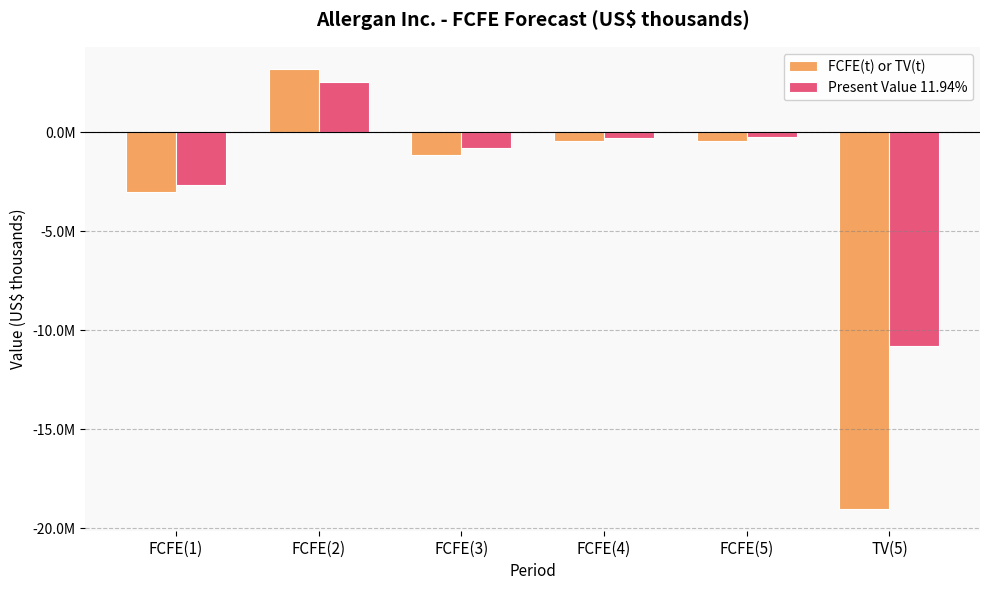

At which label does Present Value 11.94% reach its minimum?

TV(5)